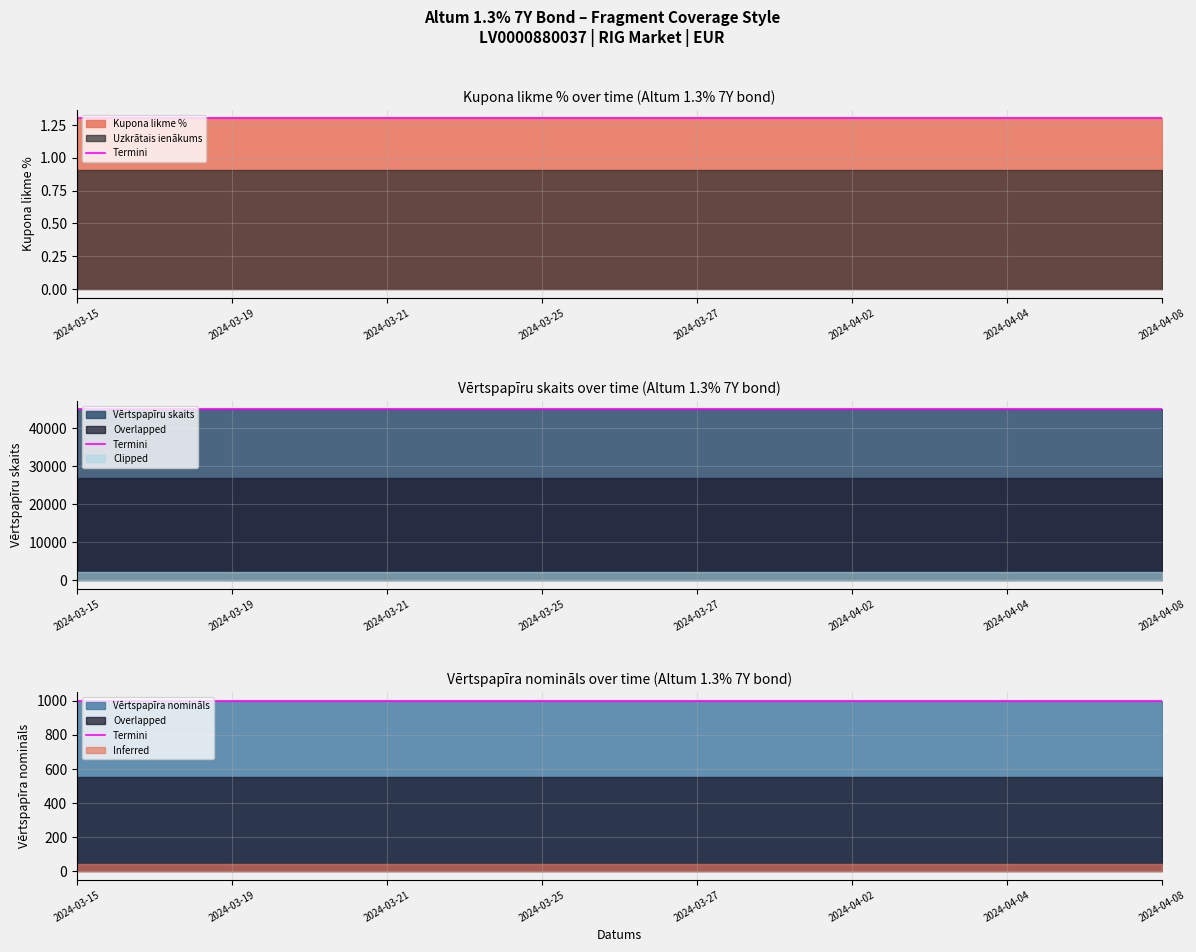

True or false: Vērtspapīra nomināls has a value of 303.7 at 2024-03-15.

False